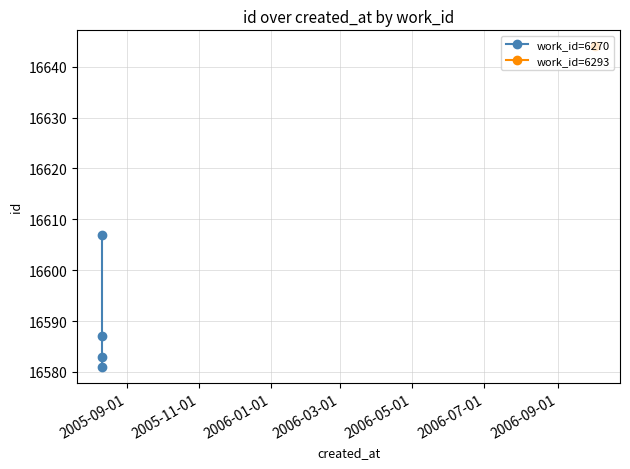

What is the sum of the values at 2006-03-01 and 2005-09-01?

33188